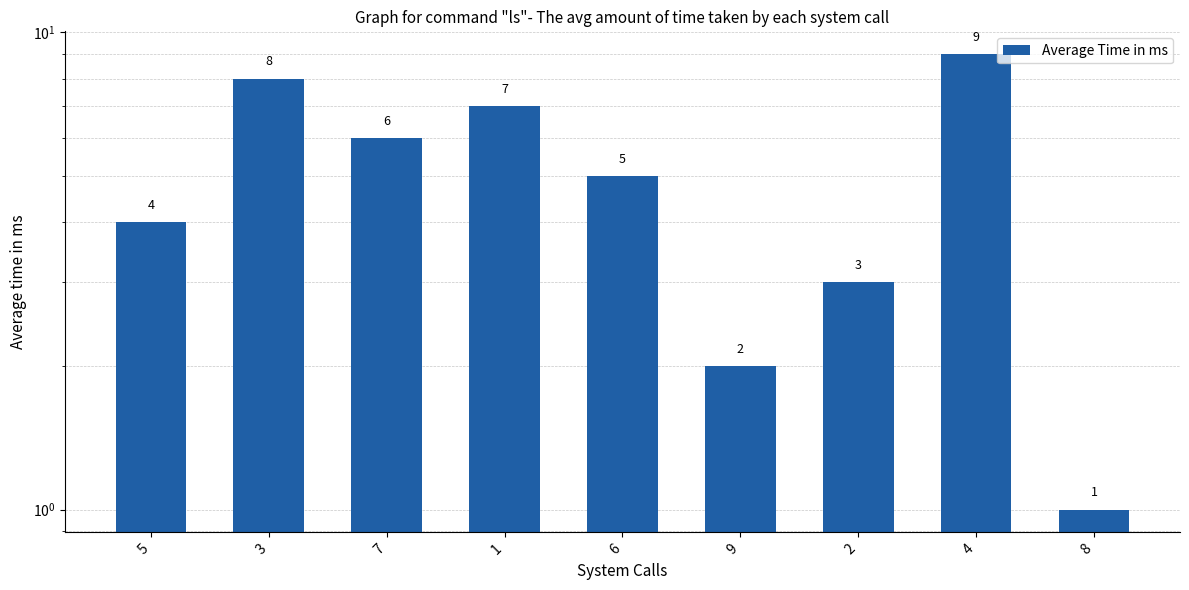

The value at 4 is 9. True or false?

True